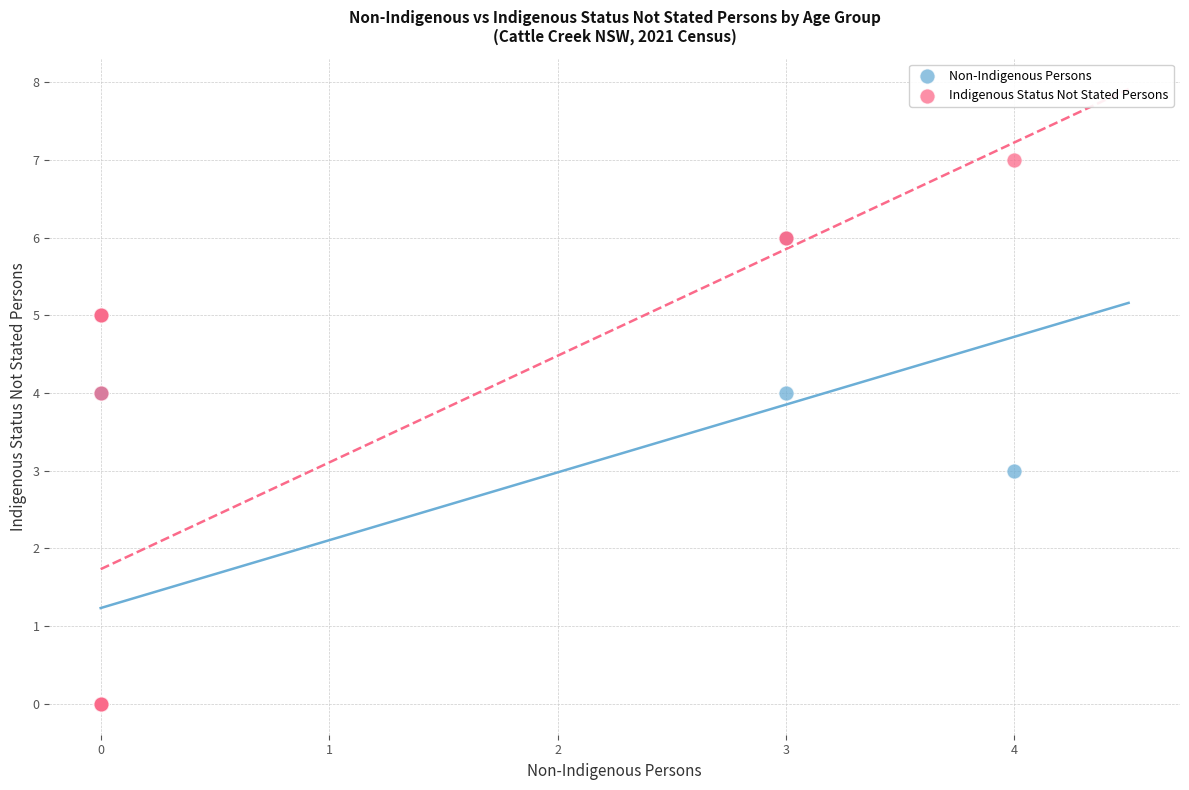

What are all the series names shown in the legend?

Non-Indigenous Persons, Indigenous Status Not Stated Persons